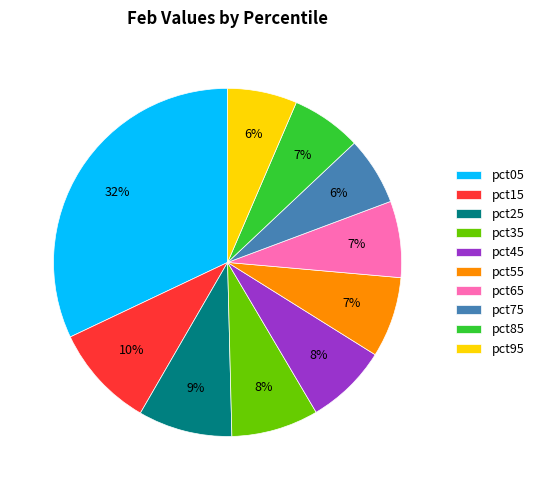

To the nearest percent, what is the combined percentage of pct75 and pct05?

38%